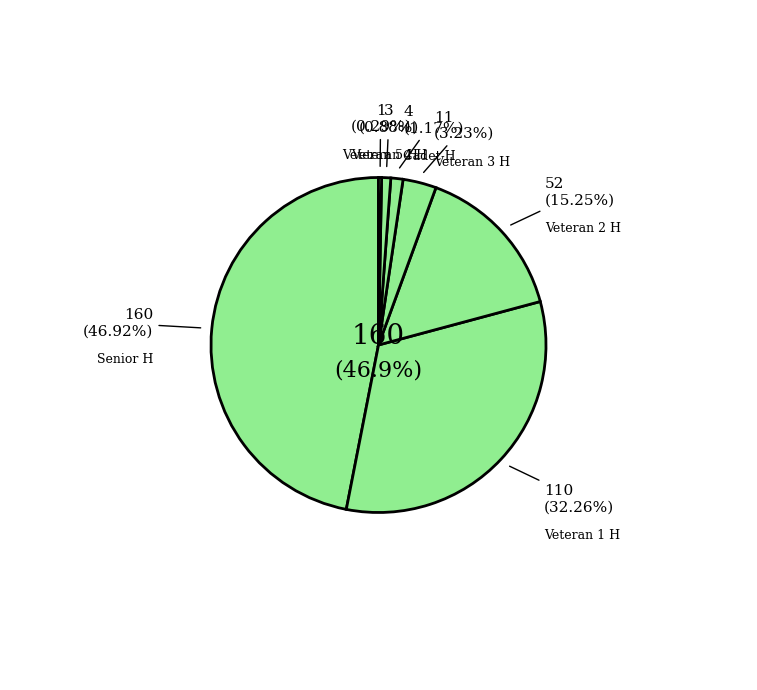

Does any single category account for the majority?

No